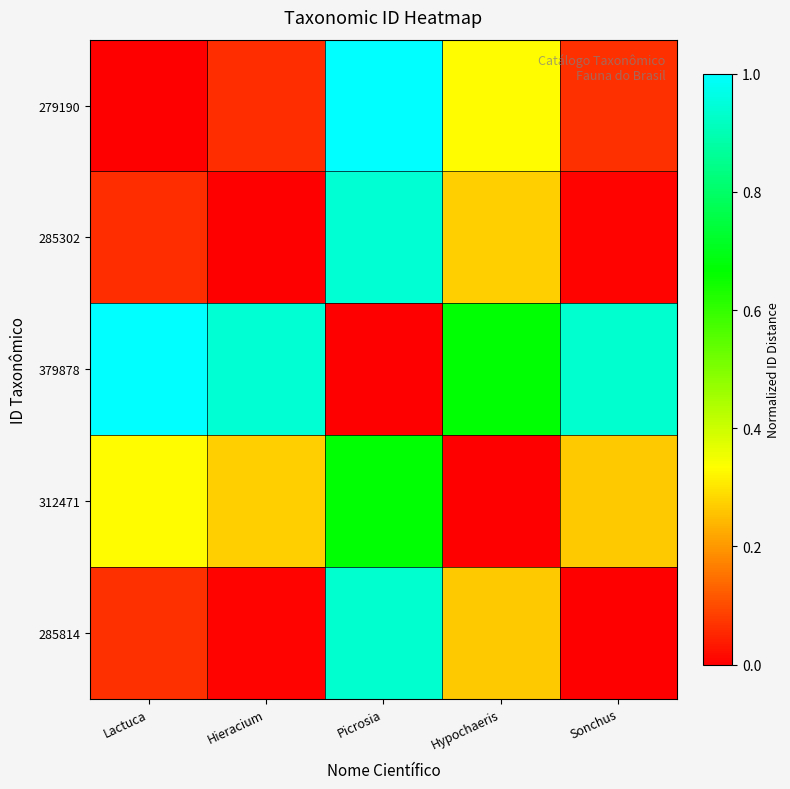

Reading left to right, what are all the values shown in this chart?

279190: Lactuca=0.0	Hieracium=0.1	Picrosia=1.0	Hypochaeris=0.3	Sonchus=0.1
285302: Lactuca=0.1	Hieracium=0.0	Picrosia=0.9	Hypochaeris=0.3	Sonchus=0.0
379878: Lactuca=1.0	Hieracium=0.9	Picrosia=0.0	Hypochaeris=0.7	Sonchus=0.9
312471: Lactuca=0.3	Hieracium=0.3	Picrosia=0.7	Hypochaeris=0.0	Sonchus=0.3
285814: Lactuca=0.1	Hieracium=0.0	Picrosia=0.9	Hypochaeris=0.3	Sonchus=0.0